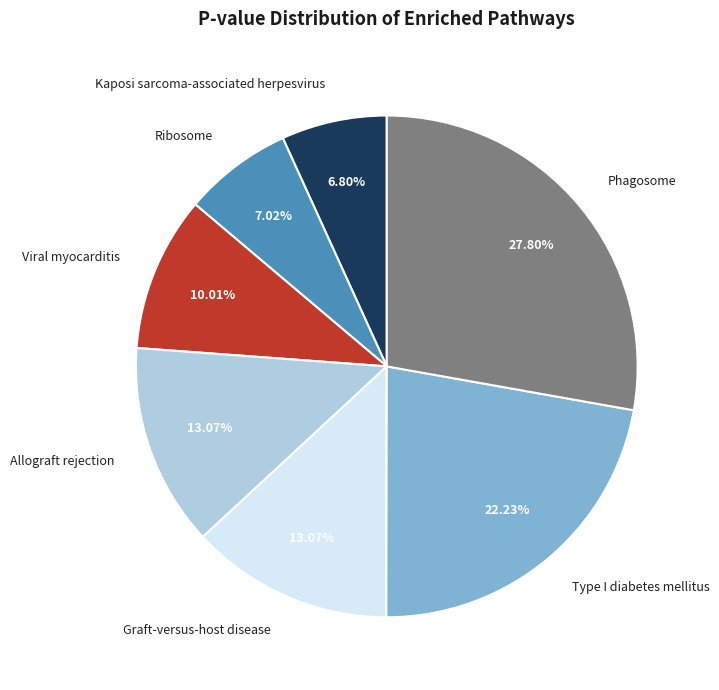

Is the sum of Ribosome and Viral myocarditis greater than half?

No